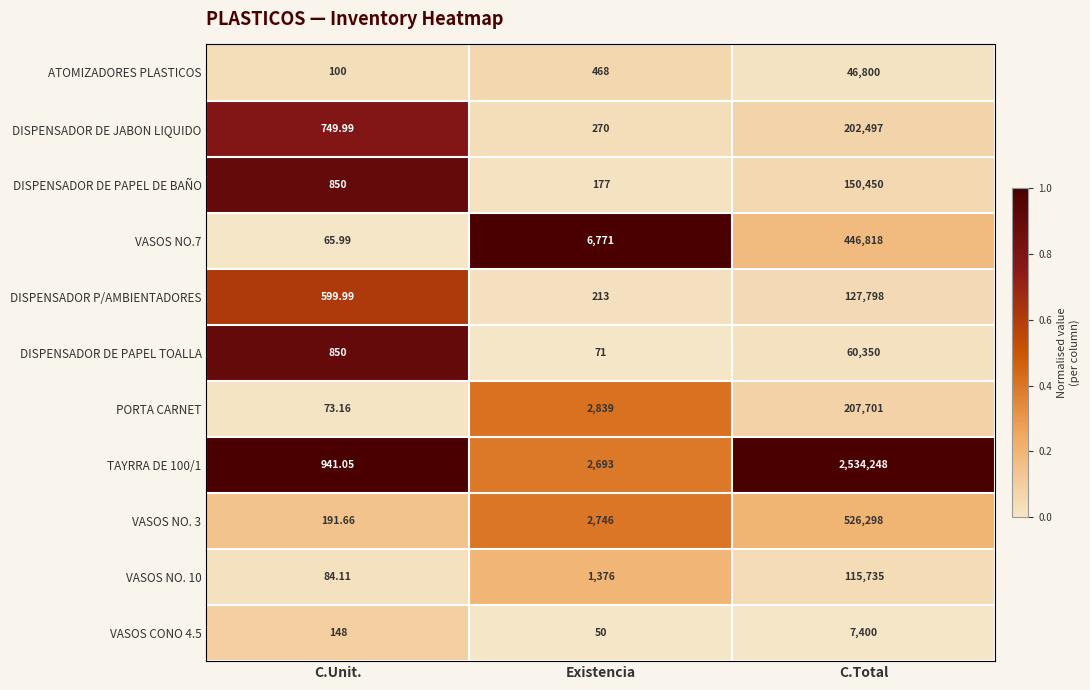

Which series has the largest total across all categories?

TAYRRA DE 100/1